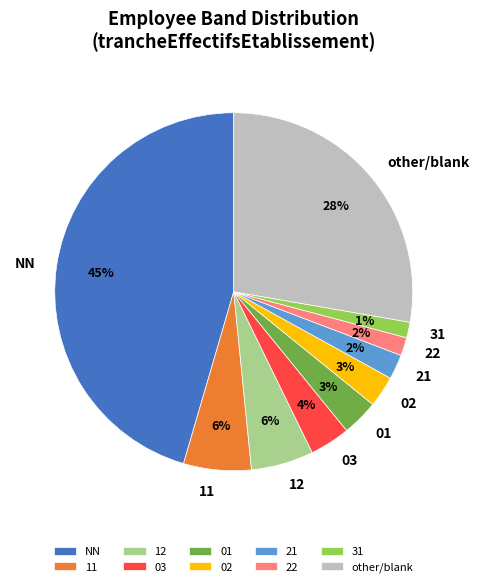

The 11 slice represents 6% of the pie. True or false?

True